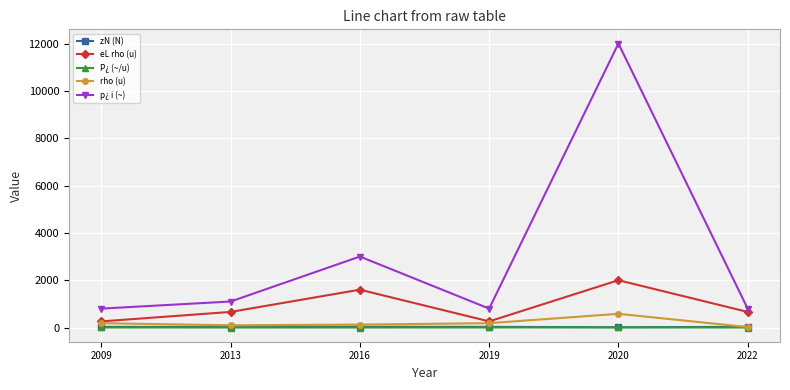

Which series has the largest range (max minus min)?

p¿ i (~)